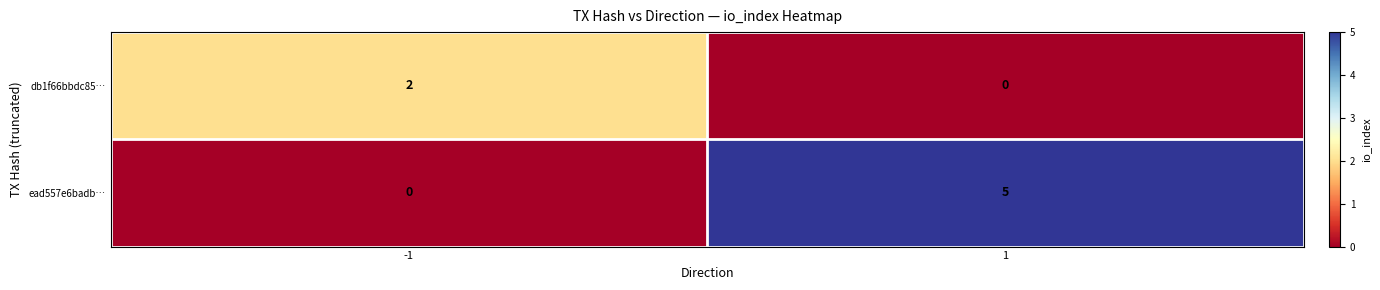

What is the difference between the maximum and minimum values in the ead557e6badb… series?

5